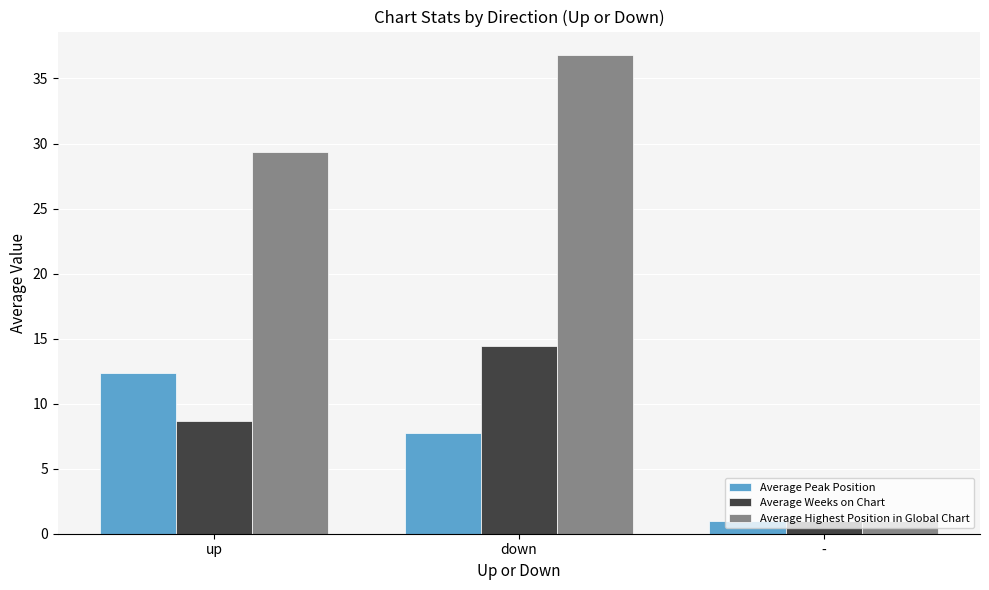

Which series changed the most between down and -?

Average Highest Position in Global Chart